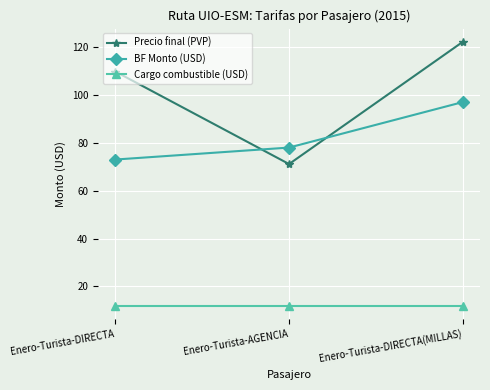

Which label corresponds to the largest value in the chart?

Enero-Turista-DIRECTA(MILLAS)